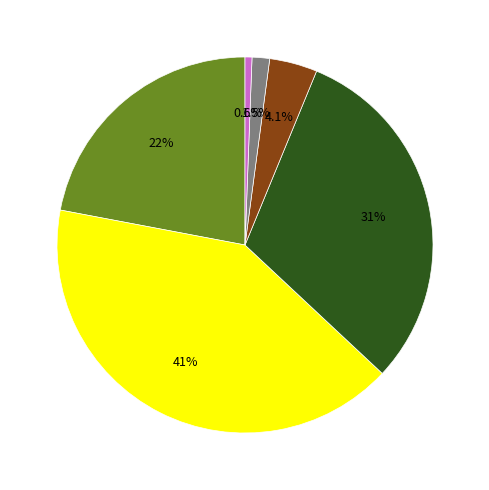

Is there a majority slice in this chart?

No